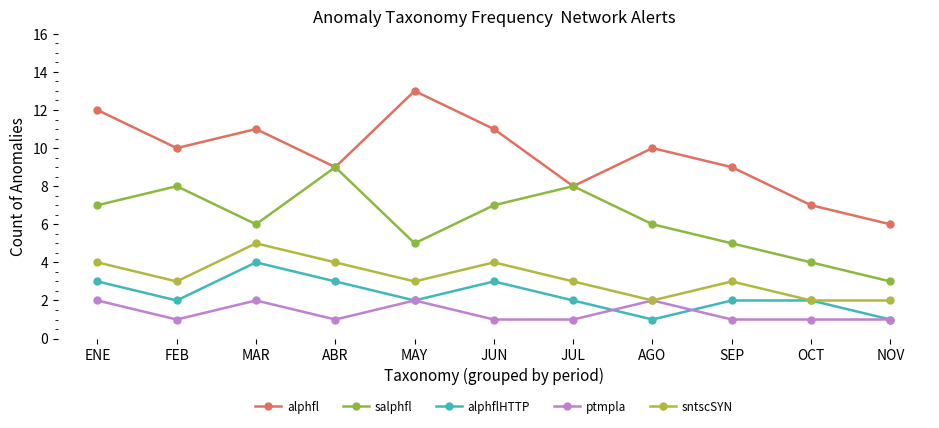

How many lines are shown in the chart?

5